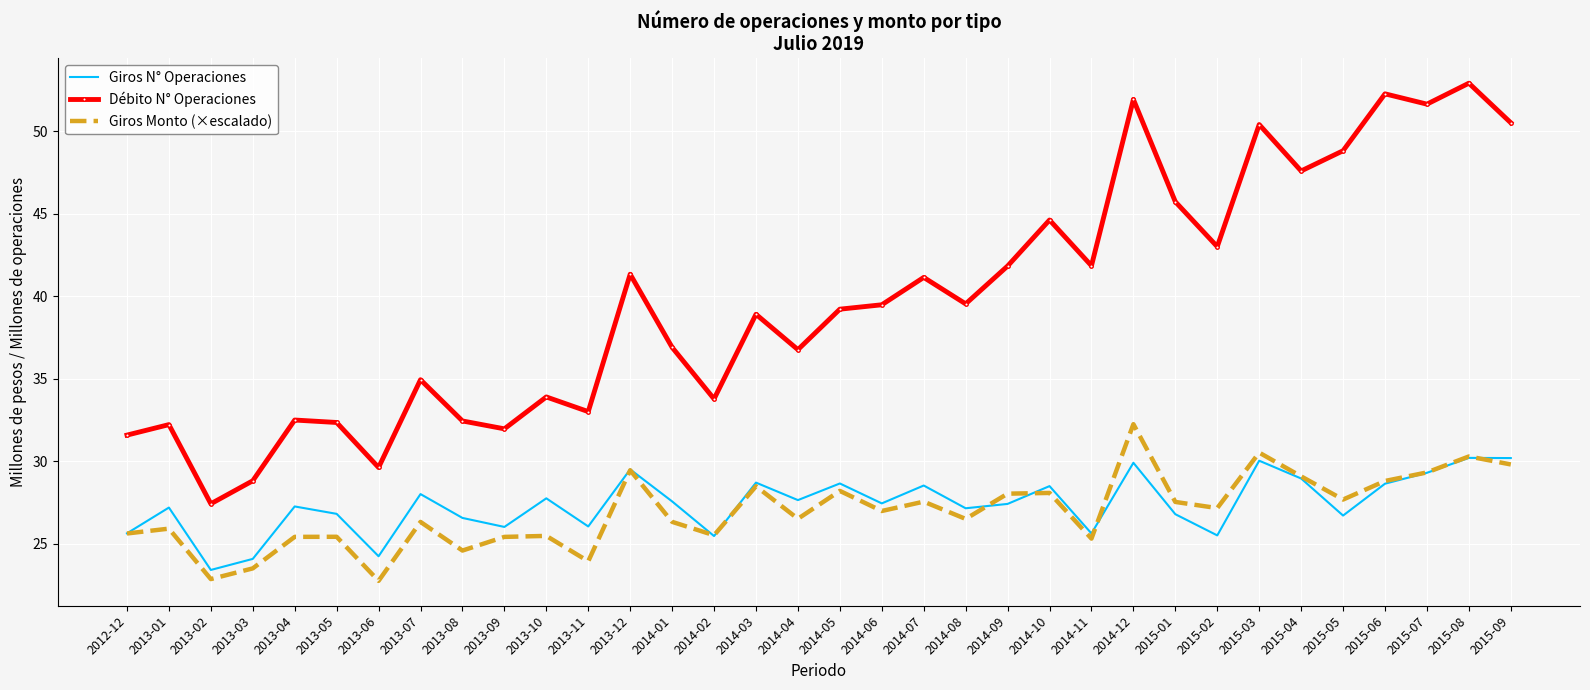

Which series has the largest range (max minus min)?

Débito N° Operaciones